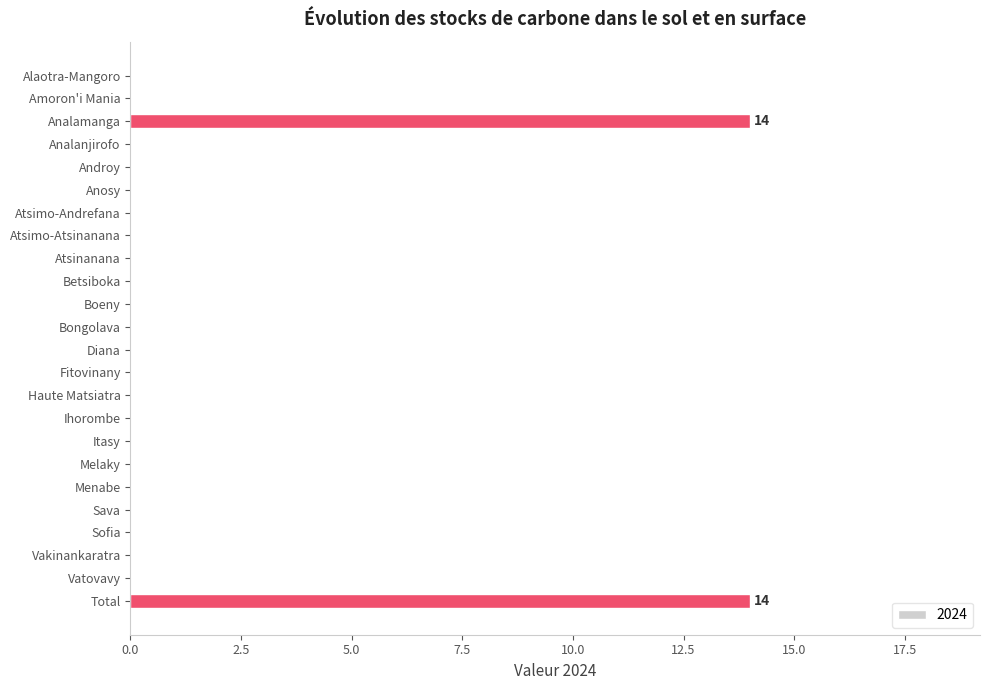

Is it true that the value at Sava is 5?

False